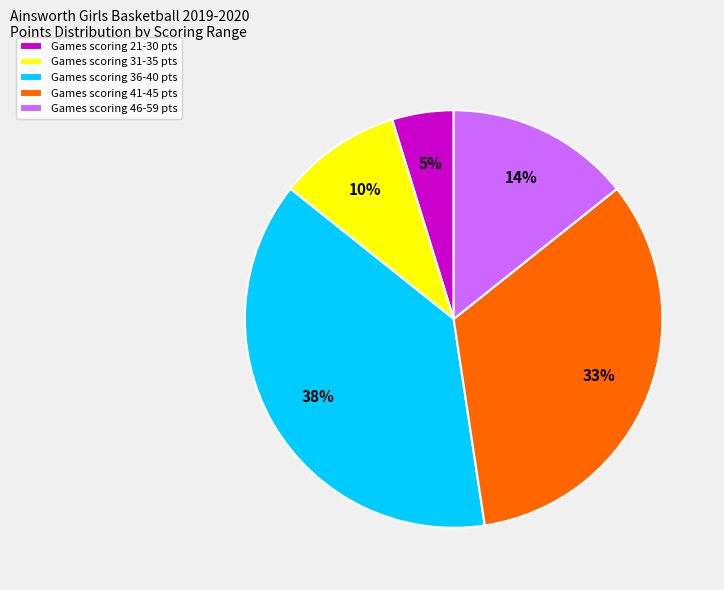

Count the number of slices in the pie.

5